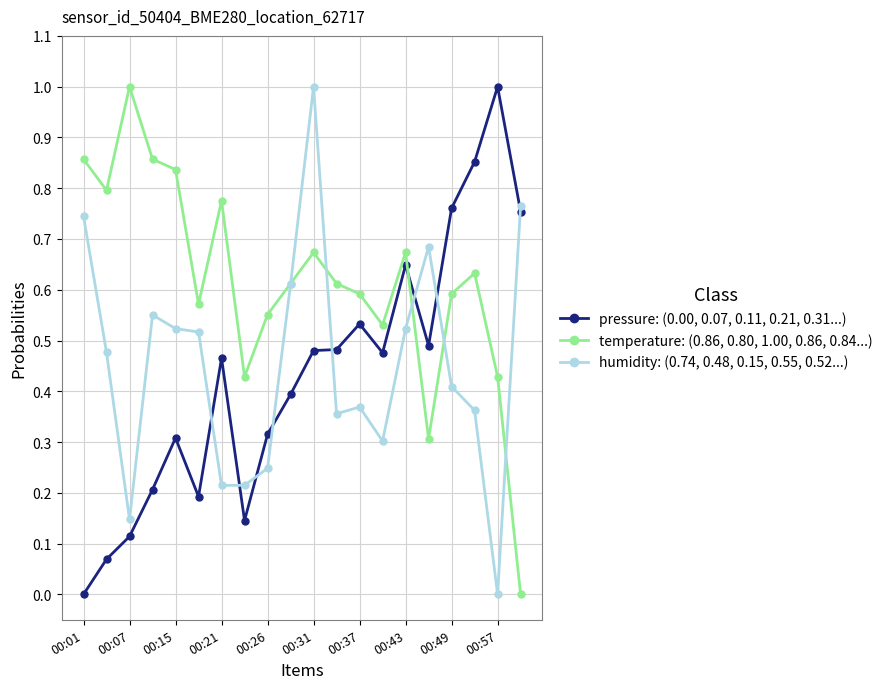

True or false: temperature: (0.86, 0.80, 1.00, 0.86, 0.84...) and pressure: (0.00, 0.07, 0.11, 0.21, 0.31...) cross at least once.

True